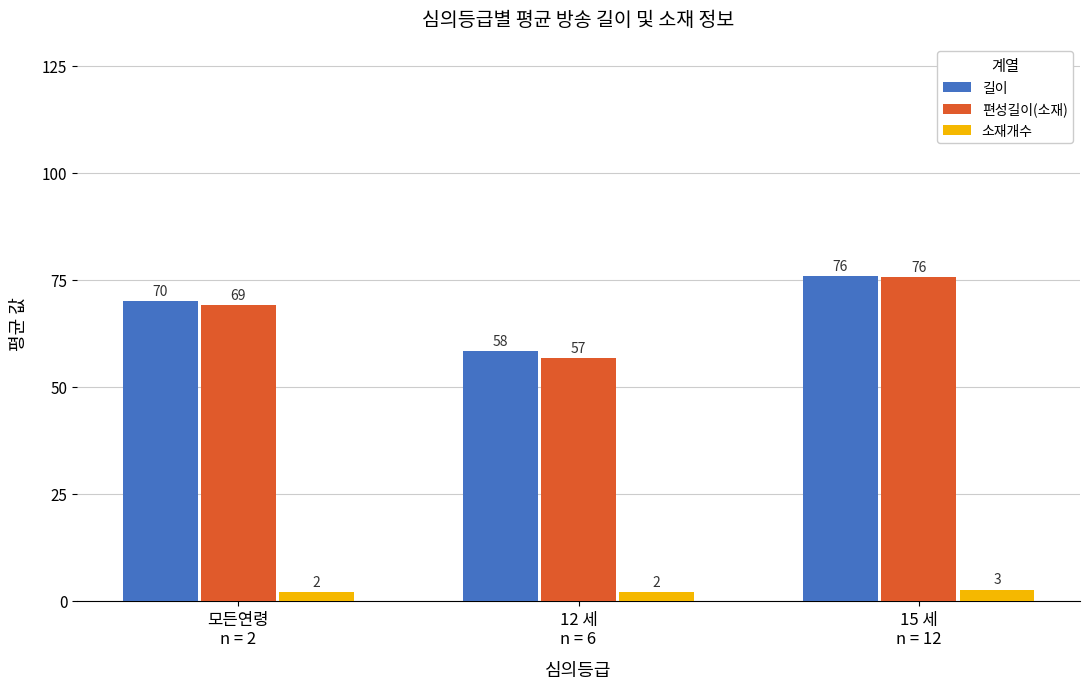

Are the bars grouped side by side (vs. stacked)?

Yes